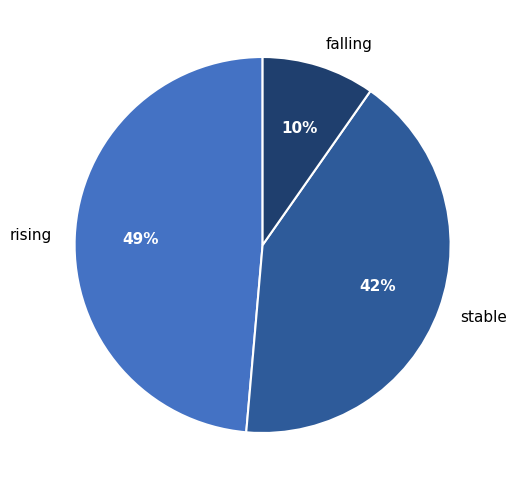

How many segments does this pie chart have?

3